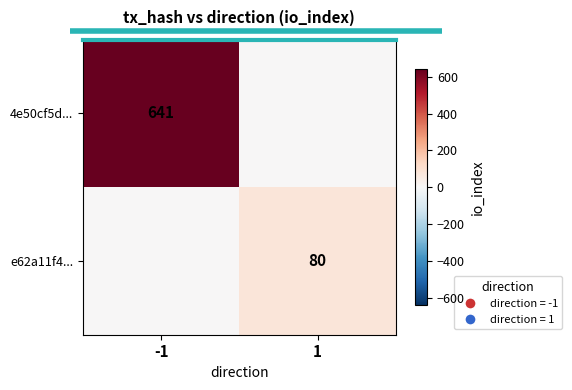

The 4e50cf5d... series shows 957 at -1. True or false?

False